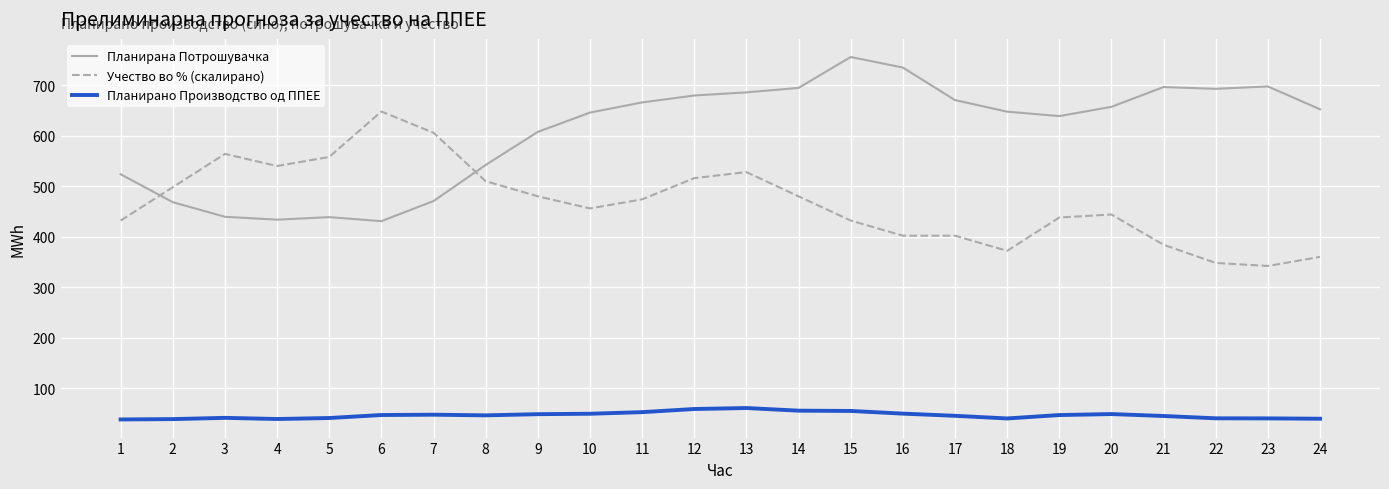

At 22, list the series in order from largest to smallest.

Планирана Потрошувачка, Учество во % (скалирано), Планирано Производство од ППЕЕ